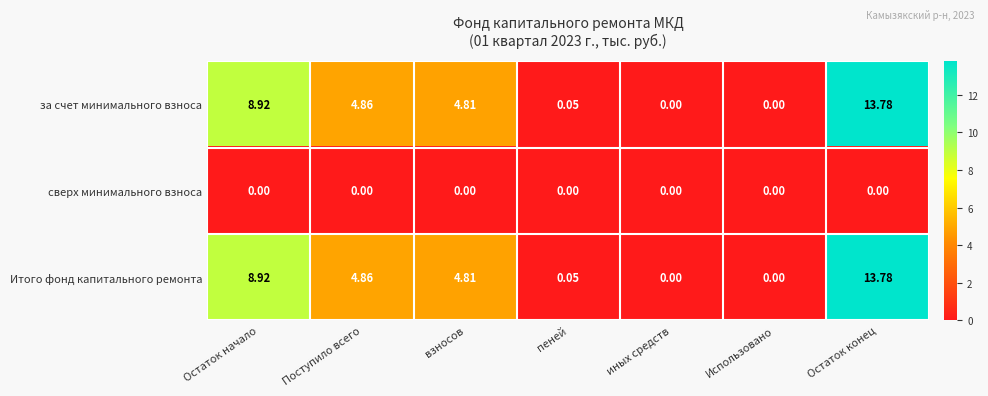

At which label does Итого фонд капитального ремонта reach its peak?

Остаток конец